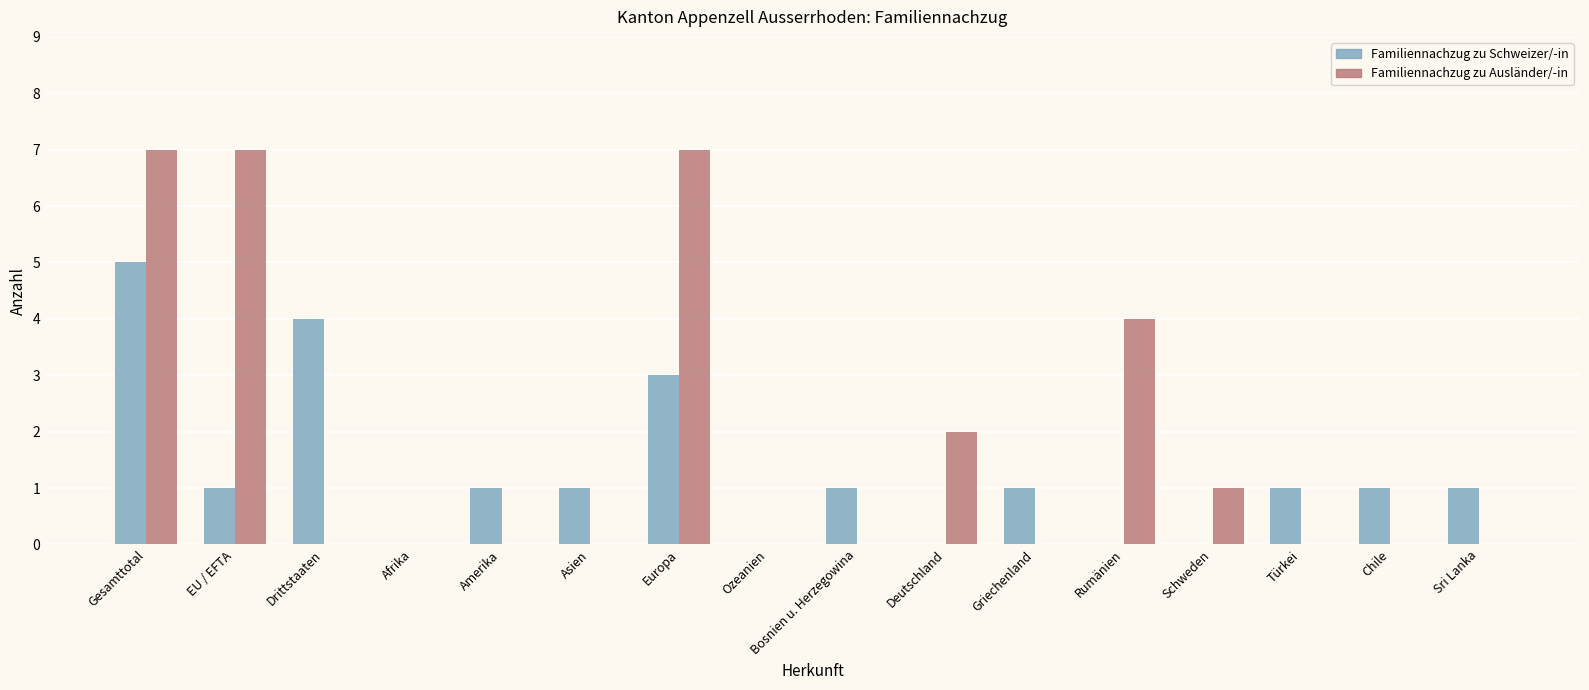

The value of Familiennachzug zu Ausländer/-in at Griechenland is 3. True or false?

False